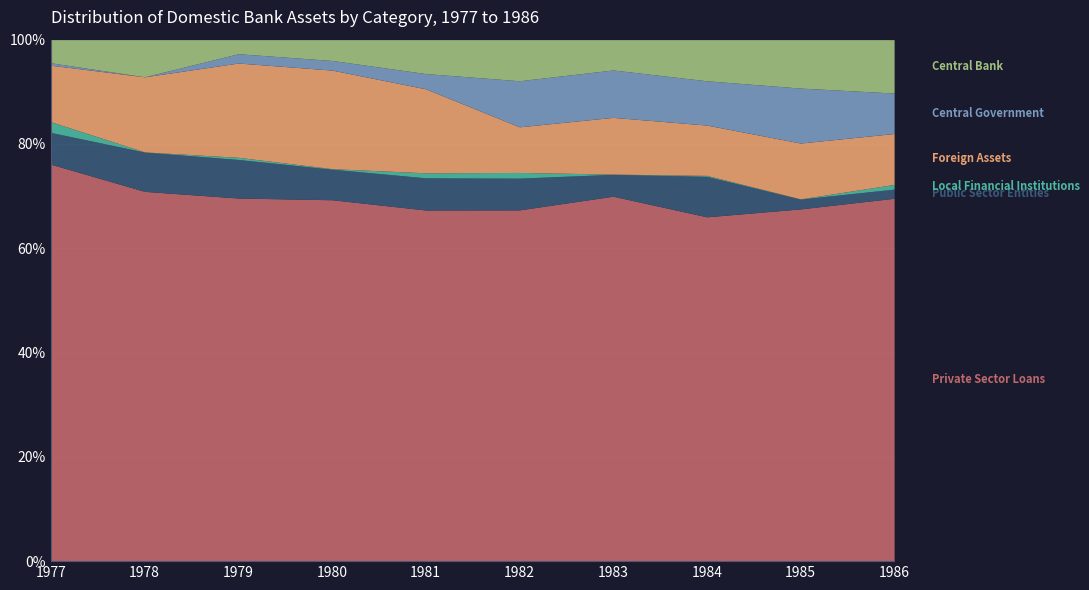

At which category does the chart reach its minimum across all series?

1978